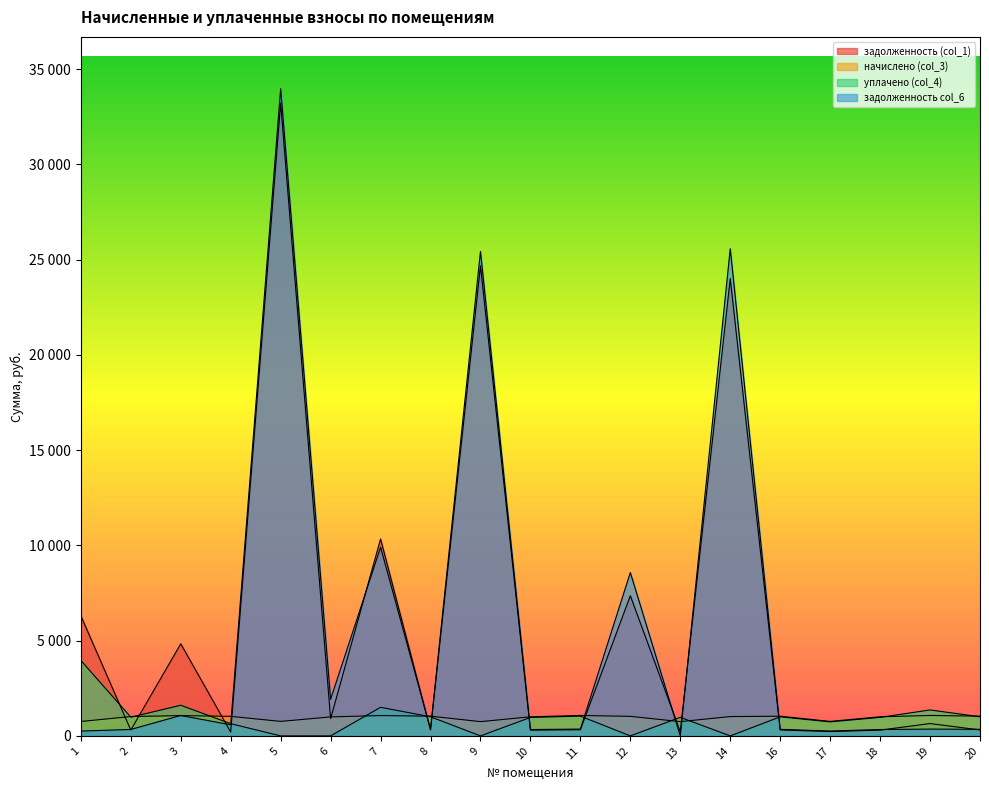

What is the maximum value shown in the chart?

33968.5